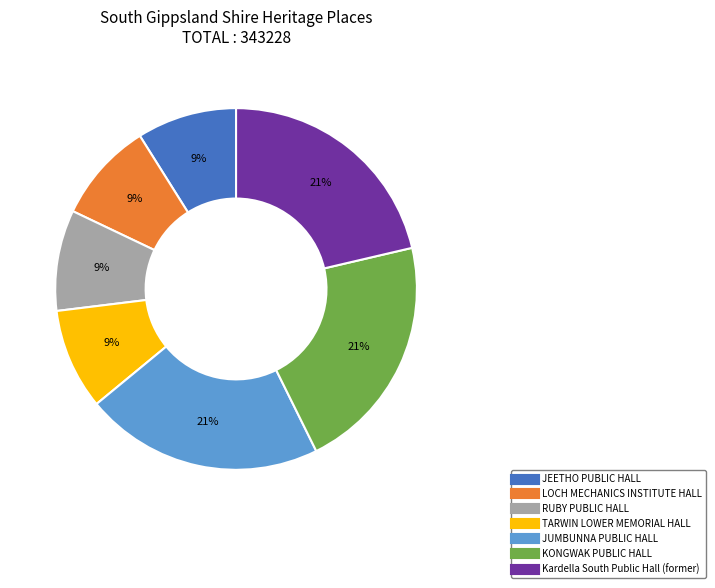

To the nearest percent, what is the difference between the largest and smallest slice percentages?

12%